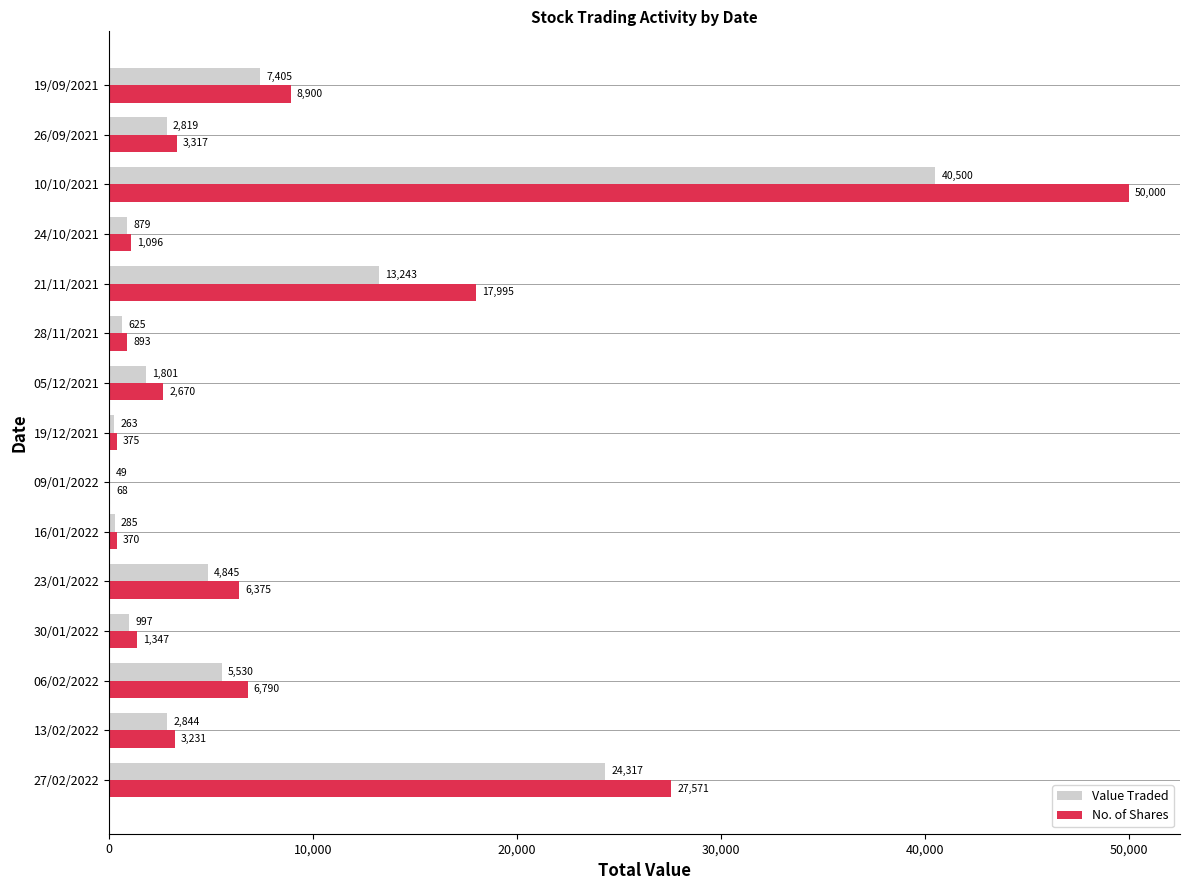

Which series has the largest total across all categories?

No. of Shares